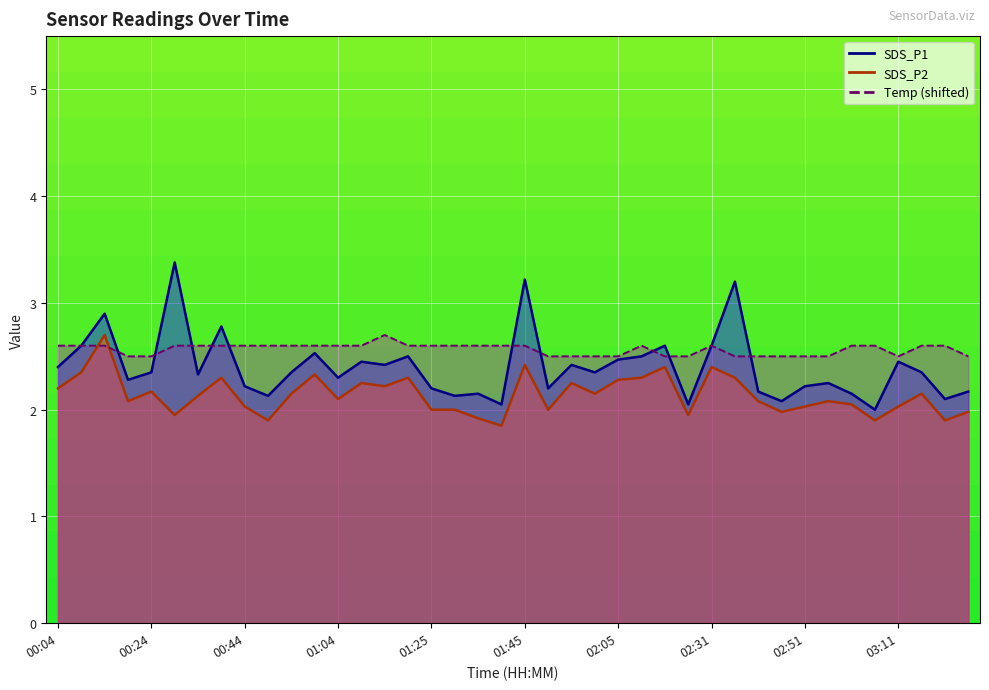

True or false: SDS_P2 has a value of 2.8 at 03:06.

False